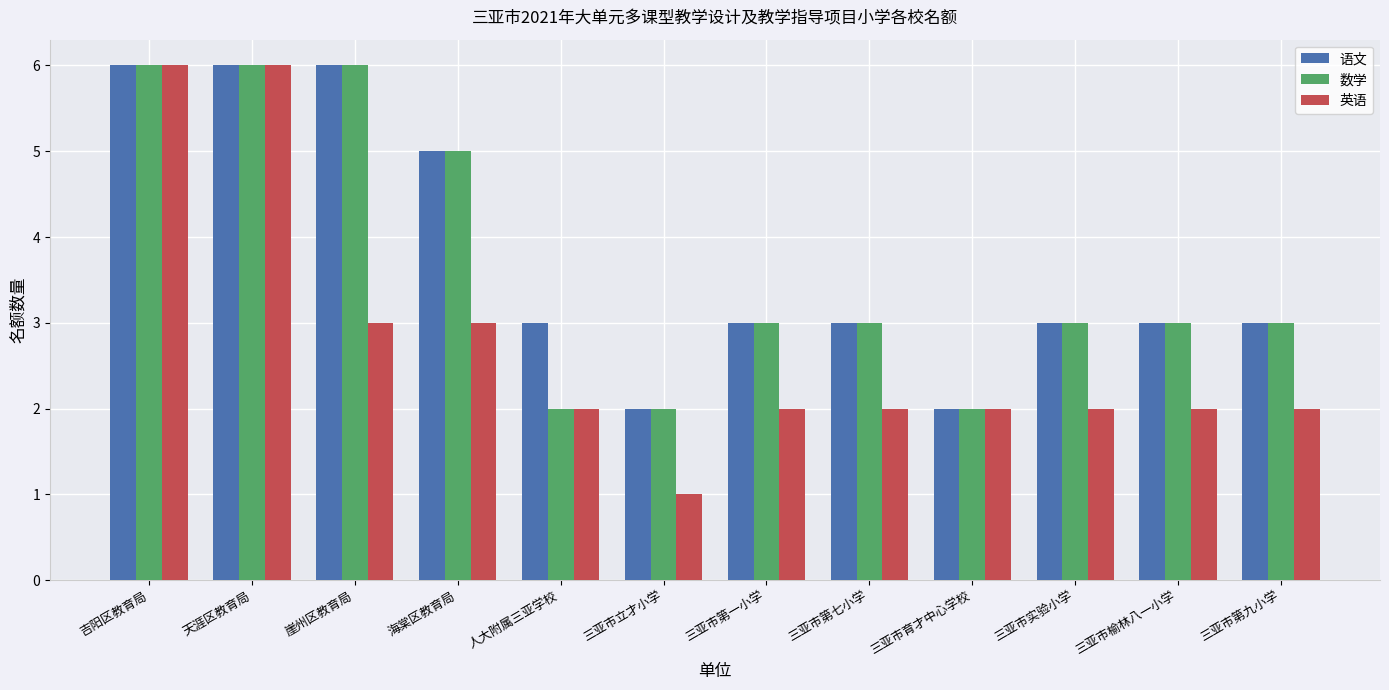

Reading right to left, transcribe all the data shown in this chart.

语文: 三亚市第九小学=3	三亚市榆林八一小学=3	三亚市实验小学=3	三亚市育才中心学校=2	三亚市第七小学=3	三亚市第一小学=3	三亚市立才小学=2	人大附属三亚学校=3	海棠区教育局=5	崖州区教育局=6	天涯区教育局=6	吉阳区教育局=6
数学: 三亚市第九小学=3	三亚市榆林八一小学=3	三亚市实验小学=3	三亚市育才中心学校=2	三亚市第七小学=3	三亚市第一小学=3	三亚市立才小学=2	人大附属三亚学校=2	海棠区教育局=5	崖州区教育局=6	天涯区教育局=6	吉阳区教育局=6
英语: 三亚市第九小学=2	三亚市榆林八一小学=2	三亚市实验小学=2	三亚市育才中心学校=2	三亚市第七小学=2	三亚市第一小学=2	三亚市立才小学=1	人大附属三亚学校=2	海棠区教育局=3	崖州区教育局=3	天涯区教育局=6	吉阳区教育局=6